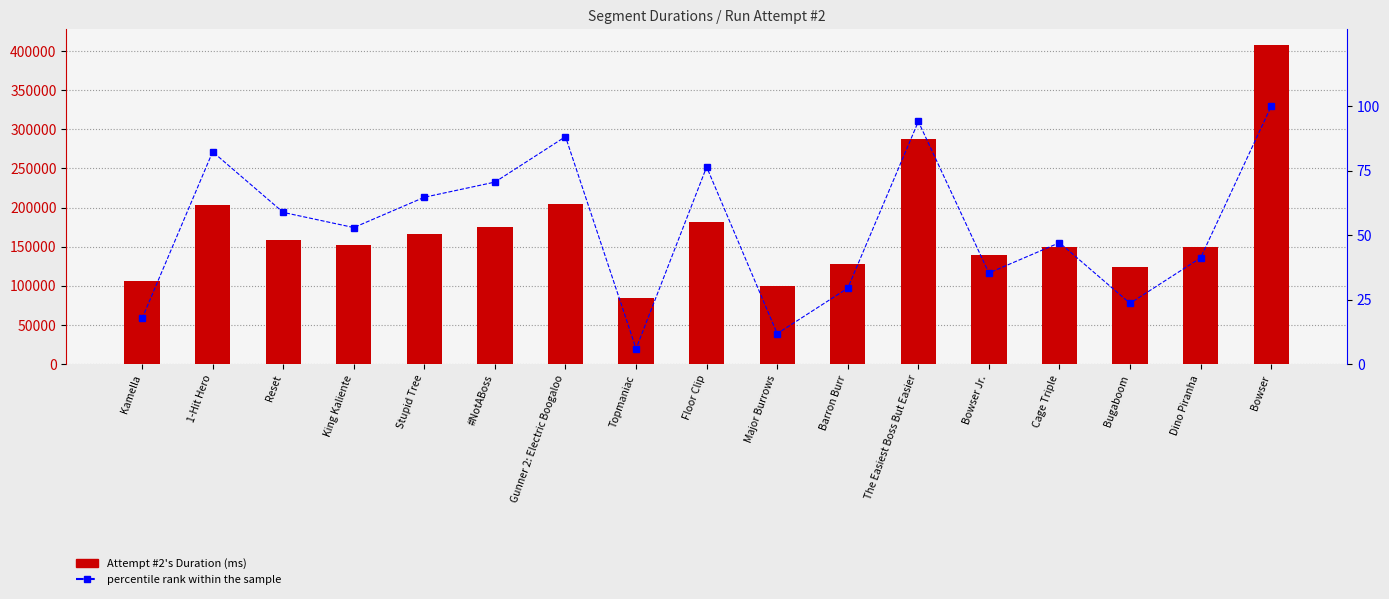

Does the chart contain any negative values?

No